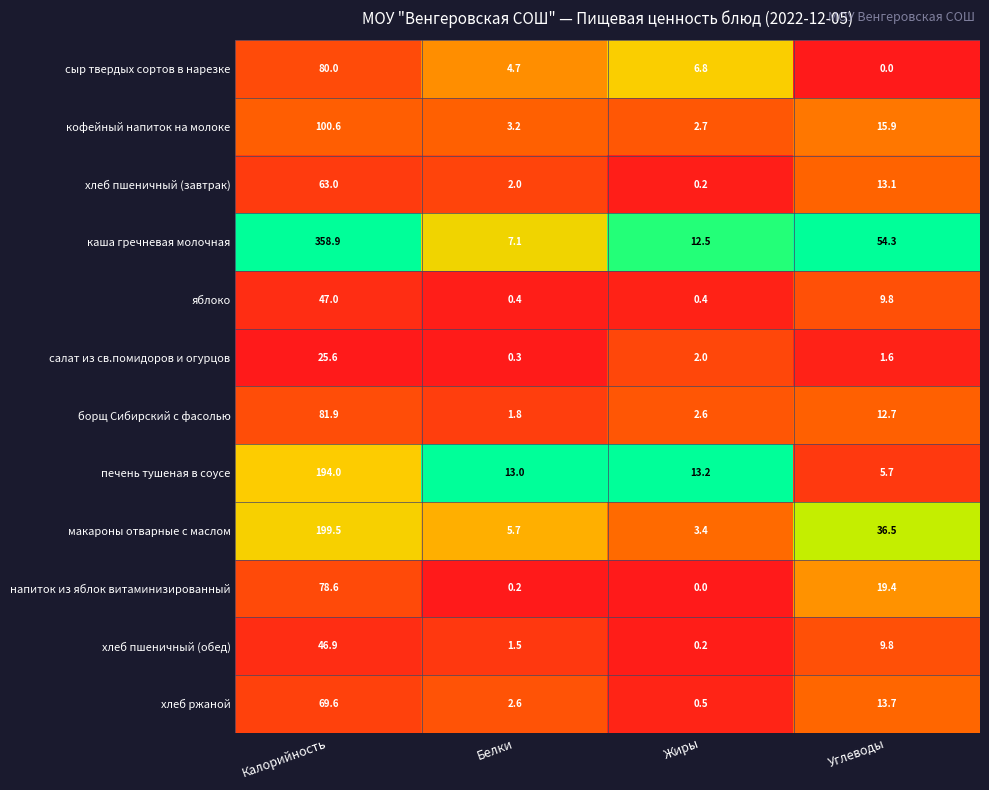

What is the spread (max minus min) of values at Калорийность?

333.3